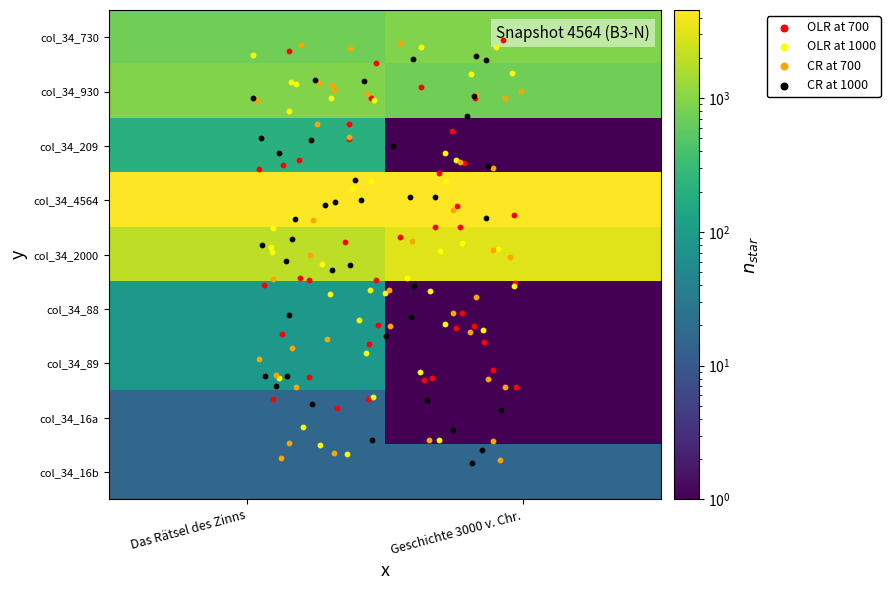

At how many categories does at least one series exceed 4418?

1